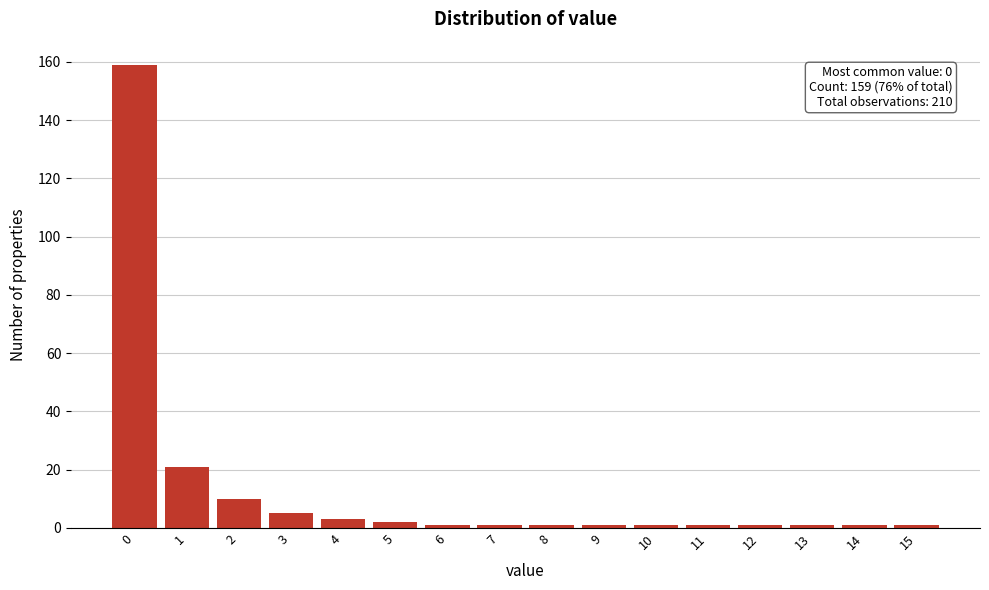

Over which range of the x-axis is the bar tallest?

-0.5 to 0.5